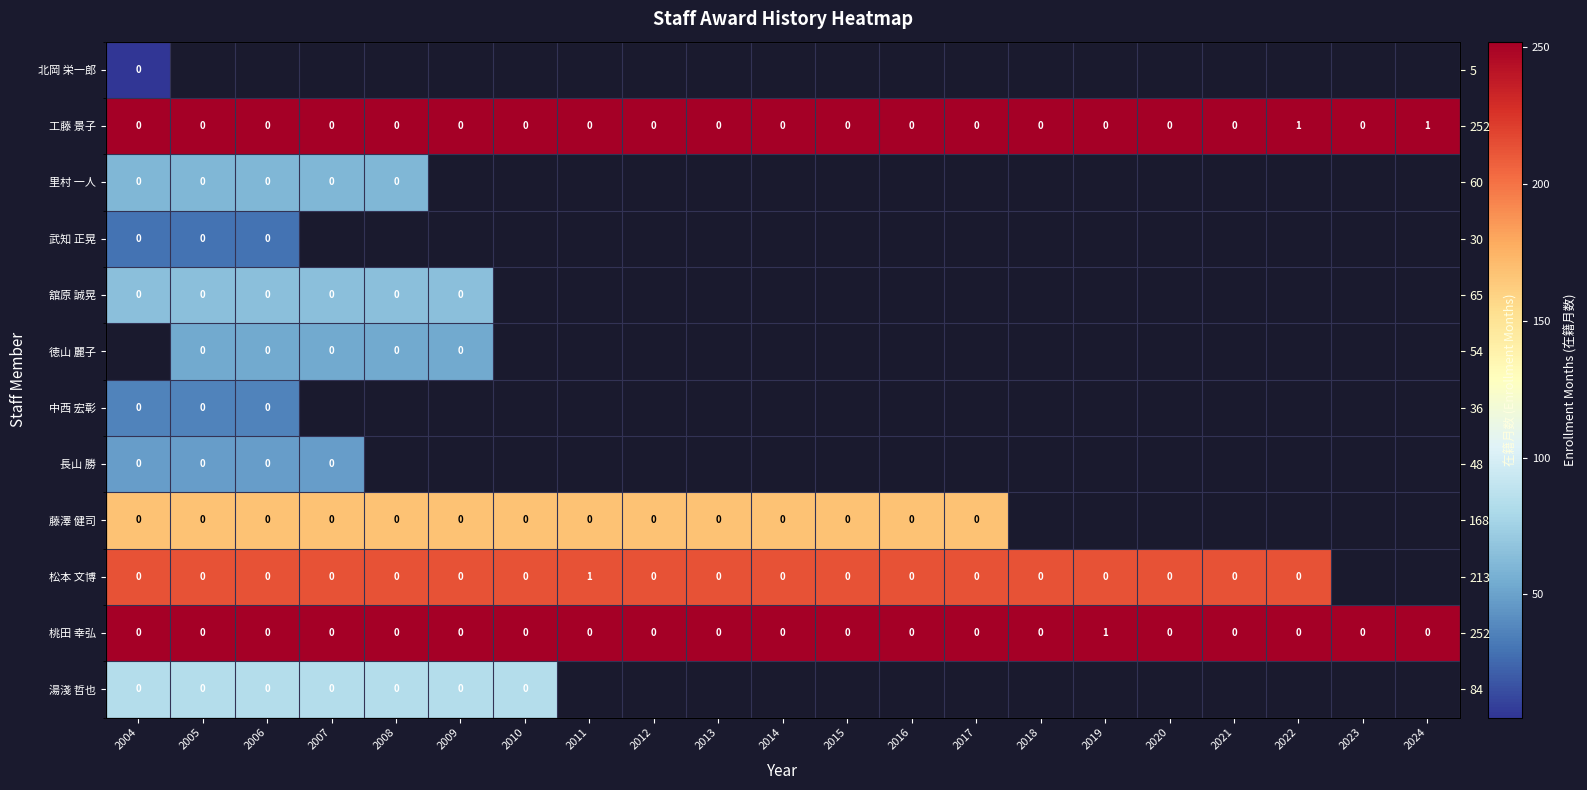

At which label does 湯淺 哲也 reach its peak?

2004